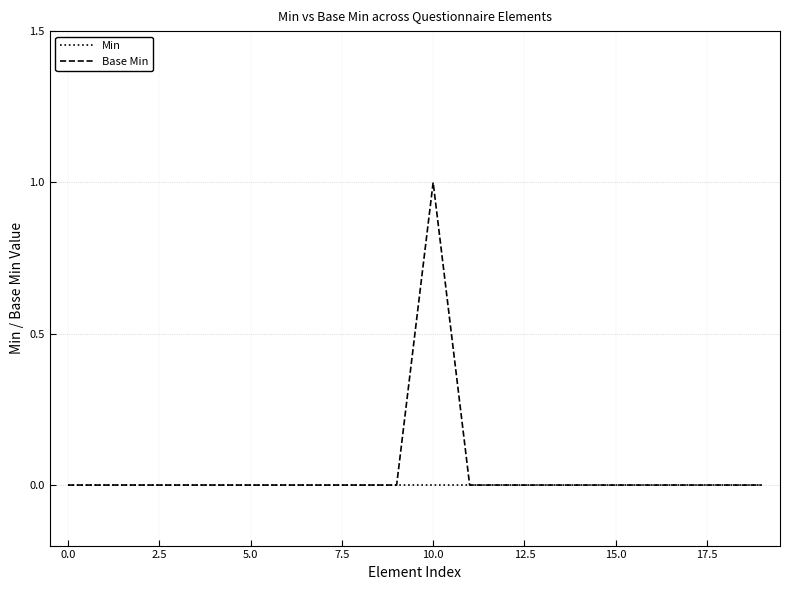

Which series has the widest spread of values?

Base Min